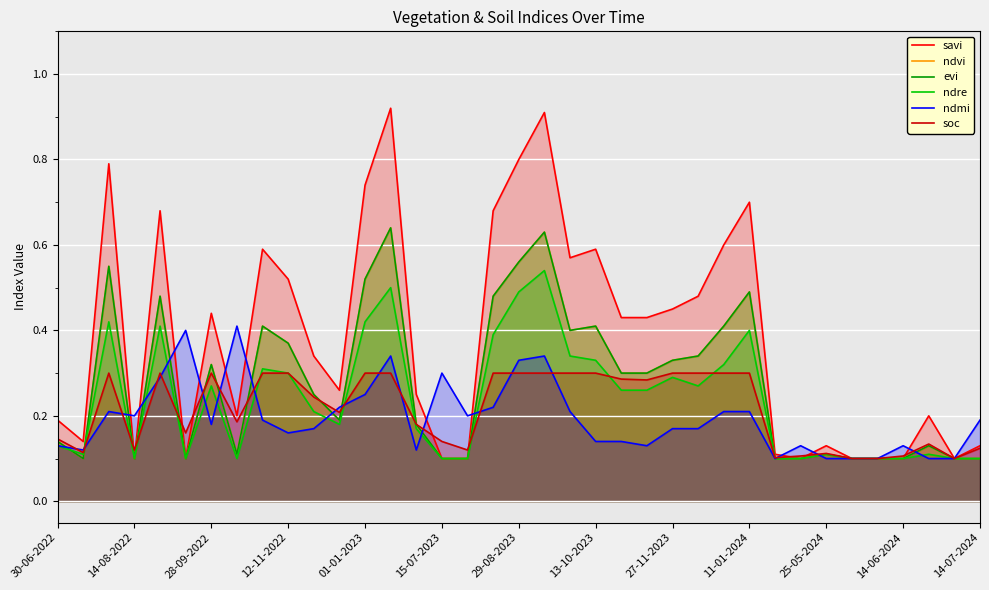

What are all the series names shown in the legend?

savi, ndvi, evi, ndre, ndmi, soc